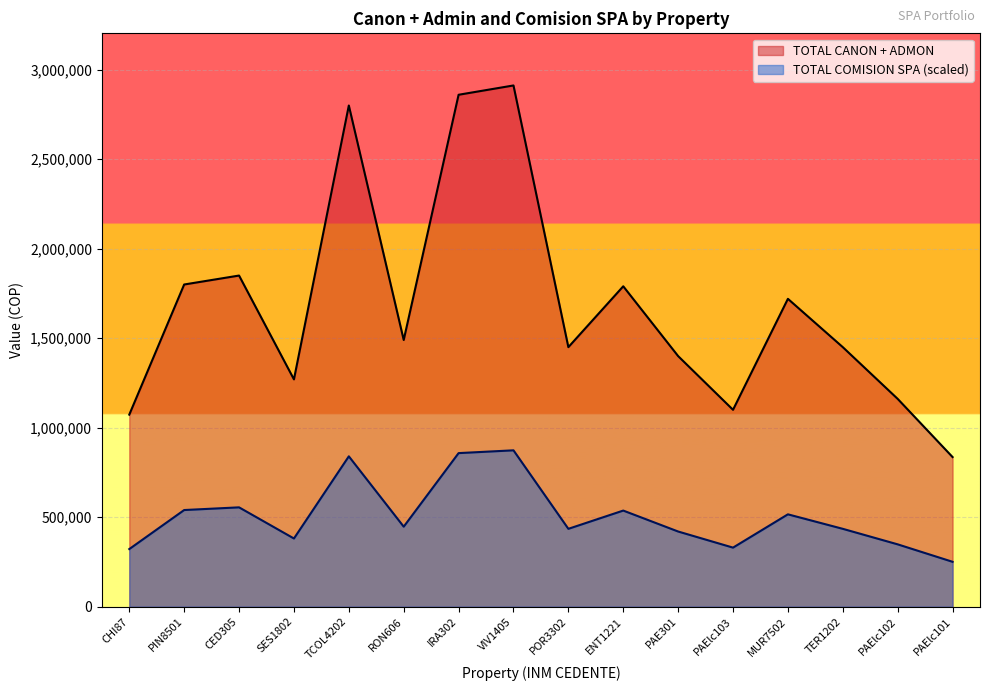

How many interior local peaks does the TOTAL CANON + ADMON series have?

5